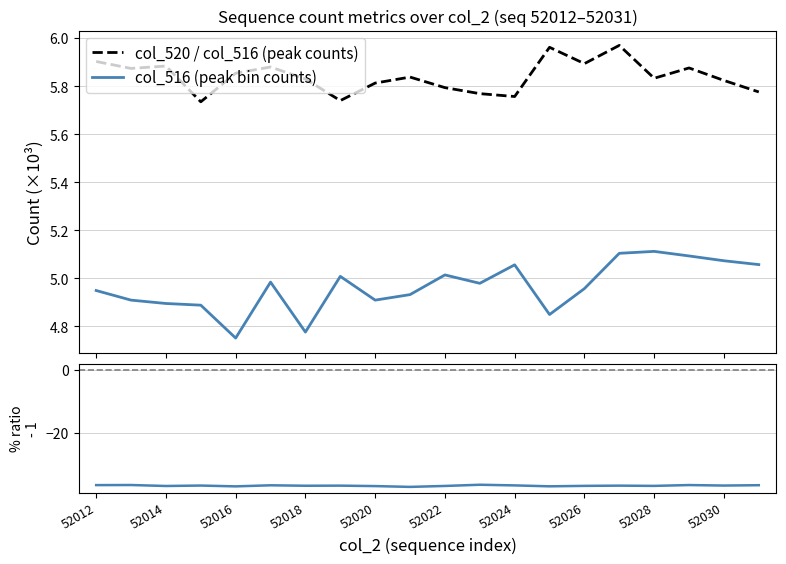

True or false: col_516 (peak bin counts) has more than 0 points higher than both neighbors.

True